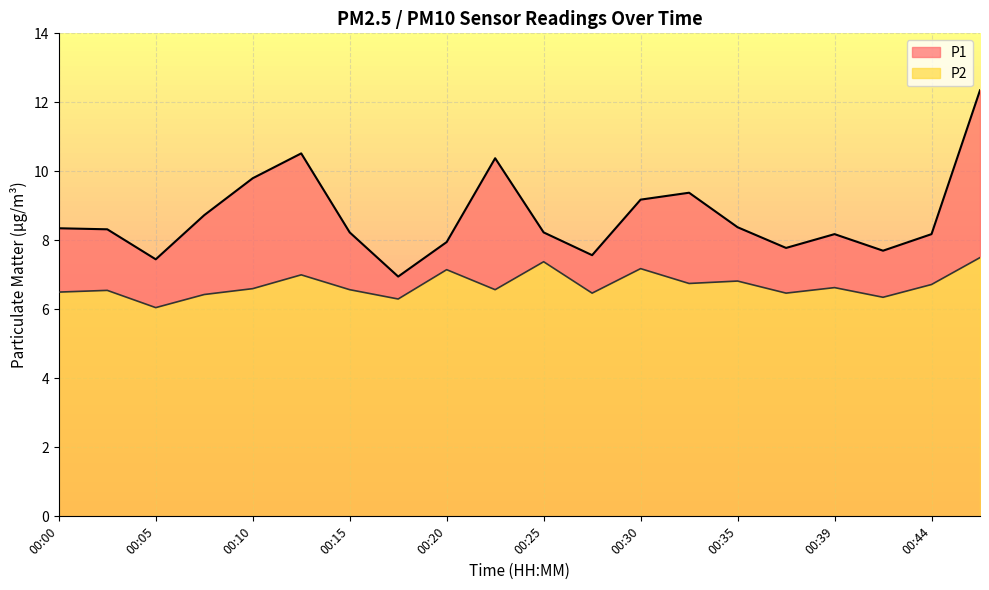

What is the maximum value for P1?

12.3